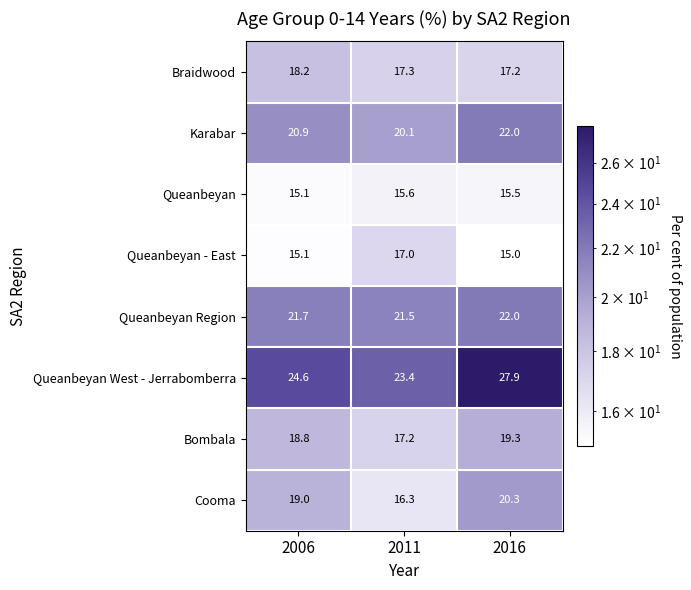

At which label does Queanbeyan Region reach its minimum?

2011